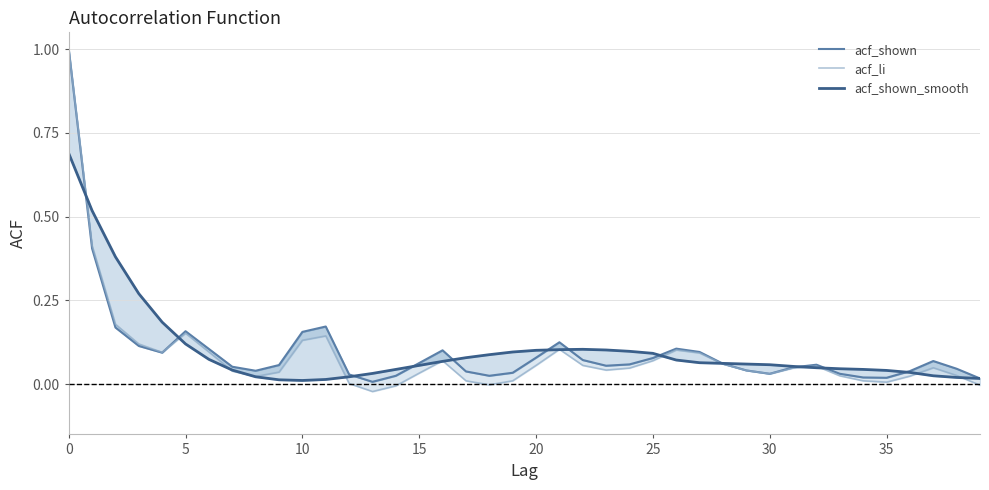

What is the approximate value of acf_shown_smooth at 25?

0.1